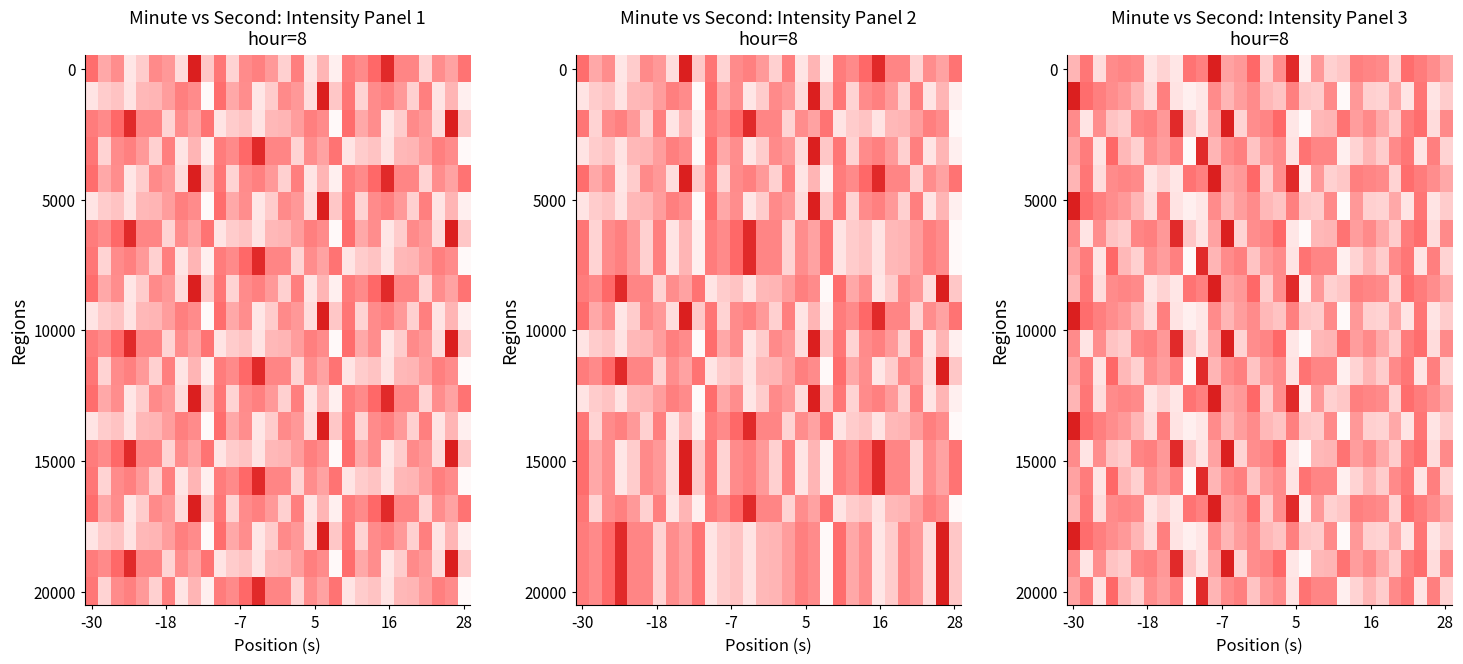

At how many categories does at least one series exceed -124?

6